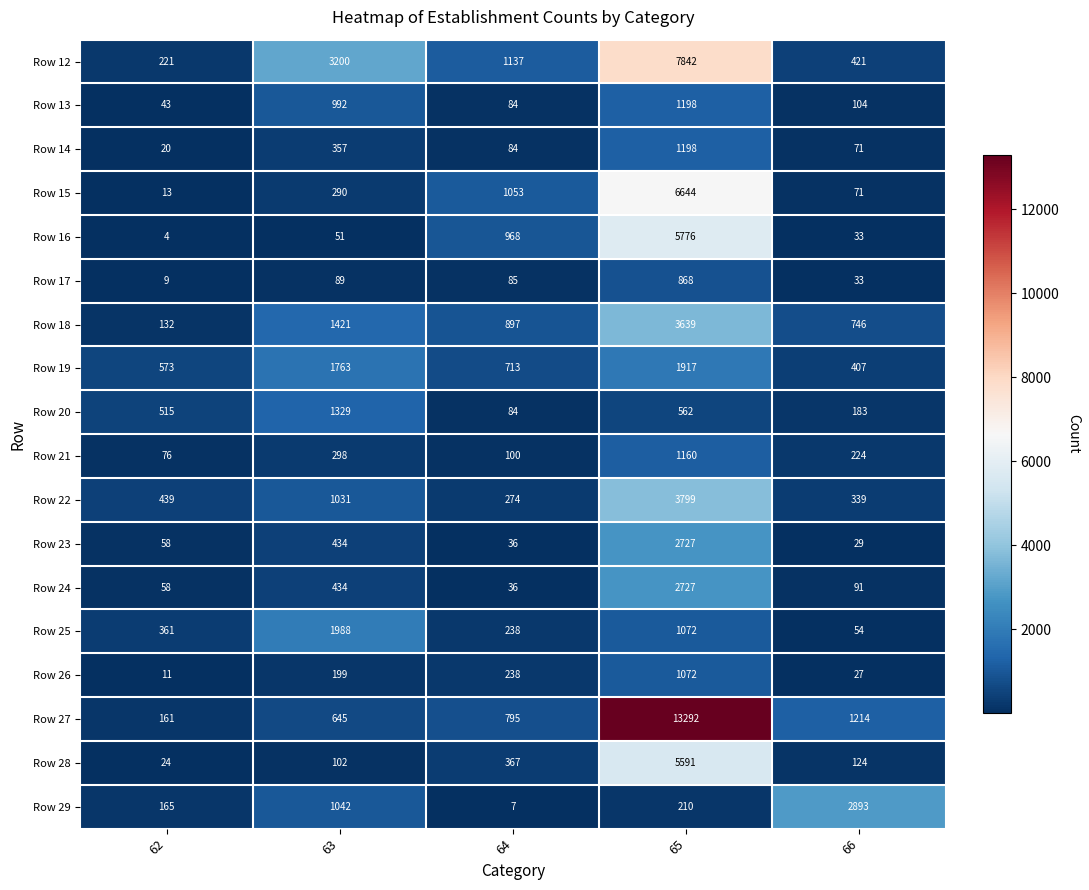

Is it true that Row 28 equals 24 at 62?

True